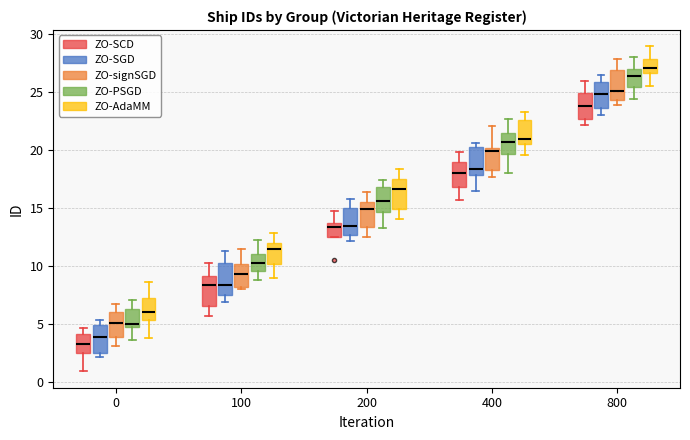

Where does the upper whisker of the box for 100 (ZO-SGD) end on the y-axis? The values are not printed on the chart, so give them approximately, as read against the axis.

11.5